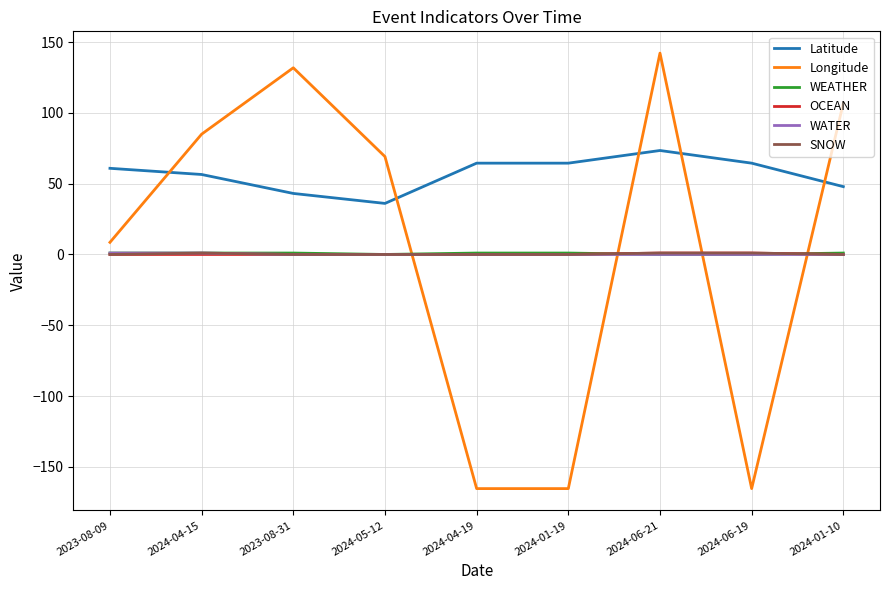

Is the value of Longitude at 2023-08-31 greater than the value of WATER at 2024-04-15?

Yes